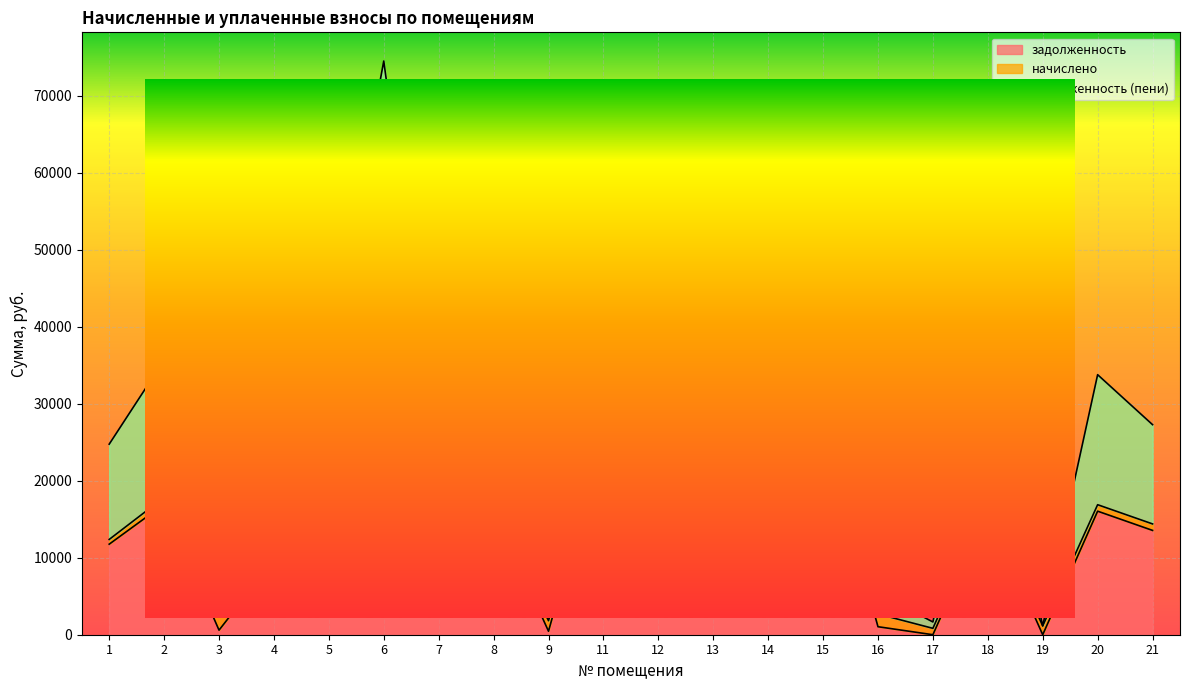

How many lines are shown in the chart?

3